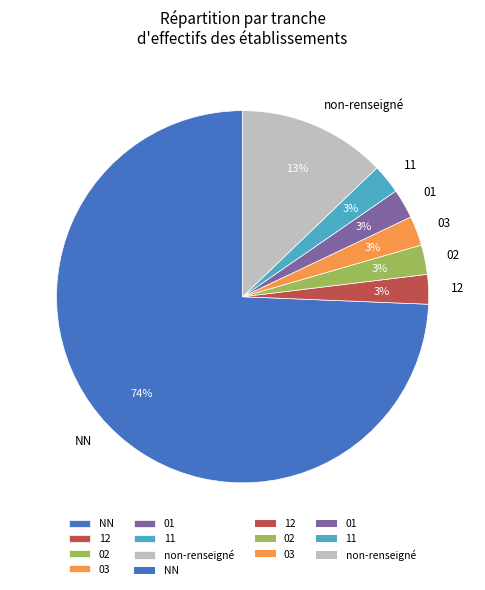

To the nearest percent, what percentage of the pie is 11?

3%